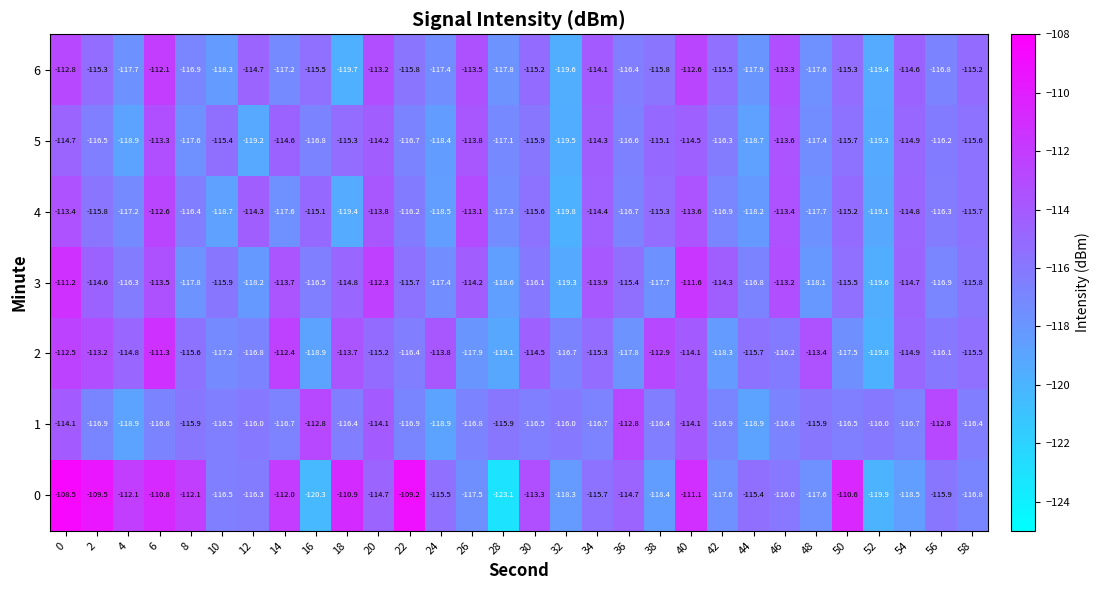

What is the spread (max minus min) of values at 28?

7.2